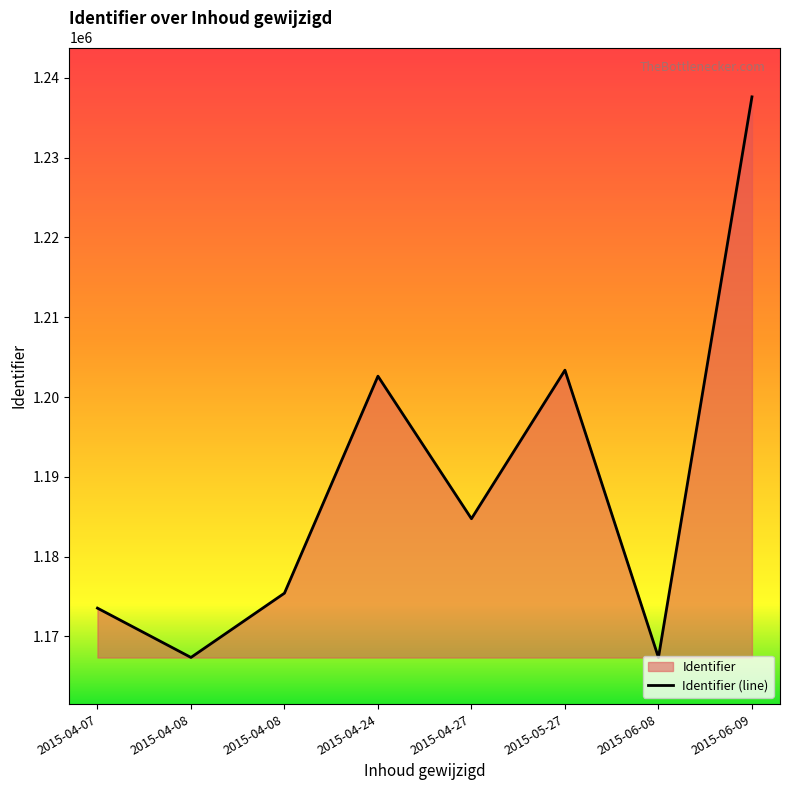

What is the value of the 1st point from the left?

1173533